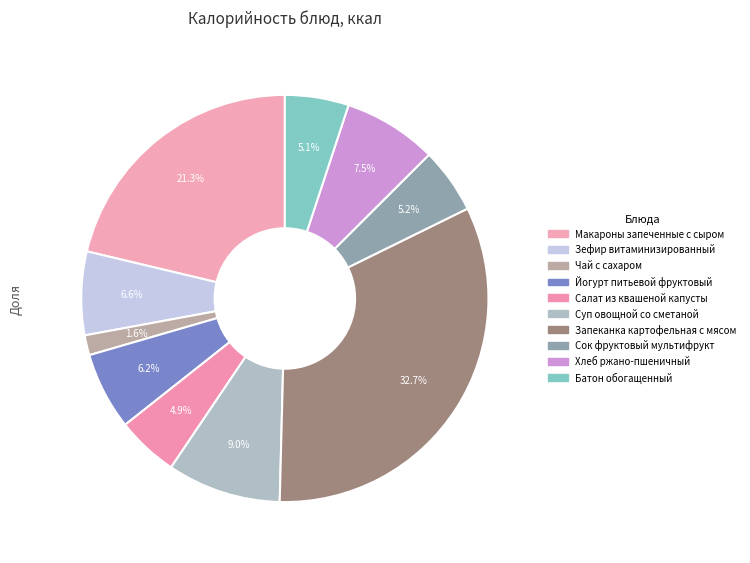

To the nearest percent, what is the average slice percentage?

10%